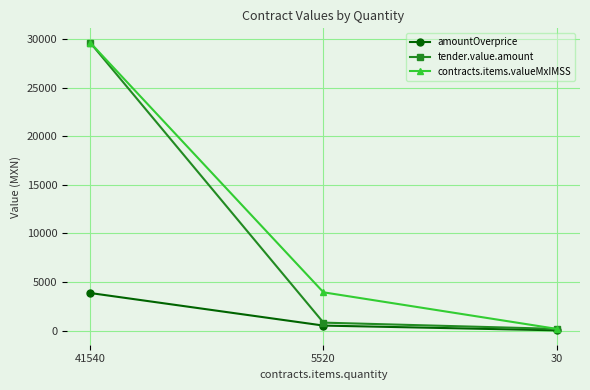

Which series has the largest total across all categories?

contracts.items.valueMxIMSS